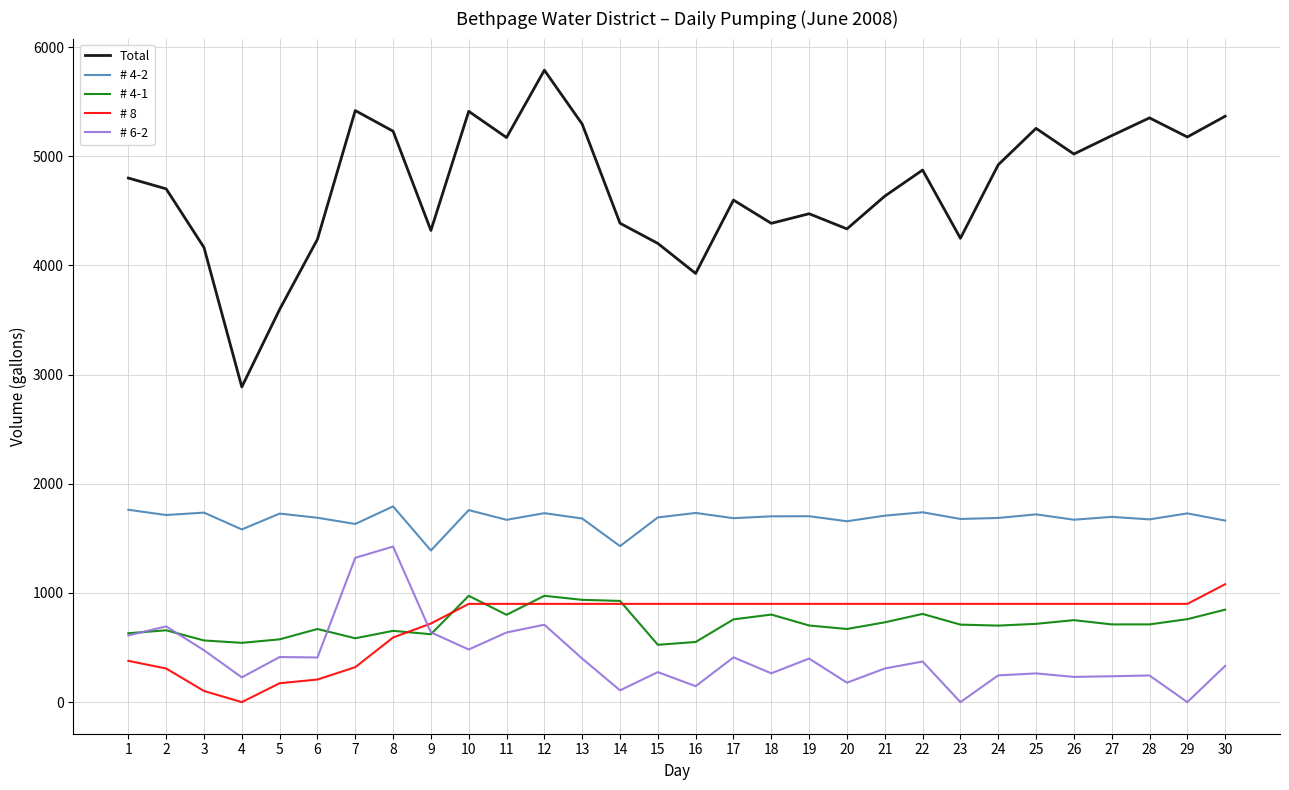

How many values in the # 4-1 series are below 712?

15